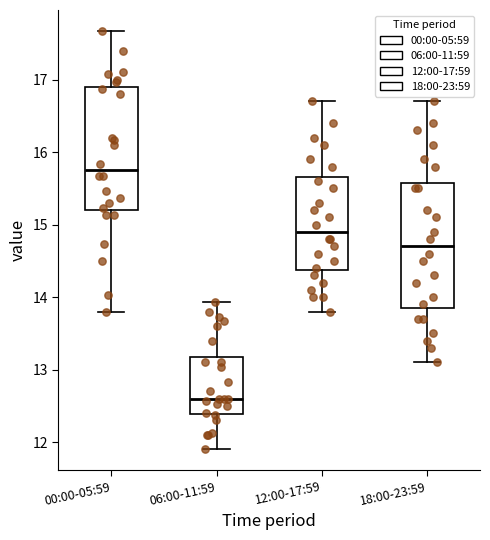

Where is the lower edge of the box for 06:00-11:59 on the y-axis? The values are not printed on the chart, so give them approximately, as read against the axis.

12.4